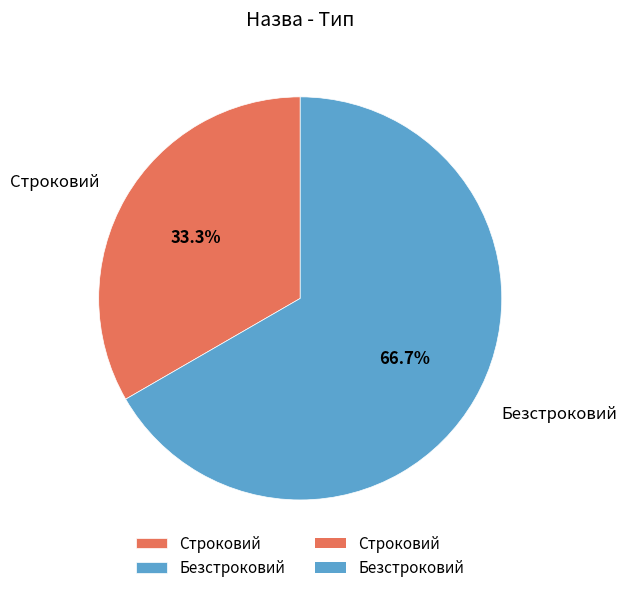

Is it true that Строковий is 43% of the pie?

False